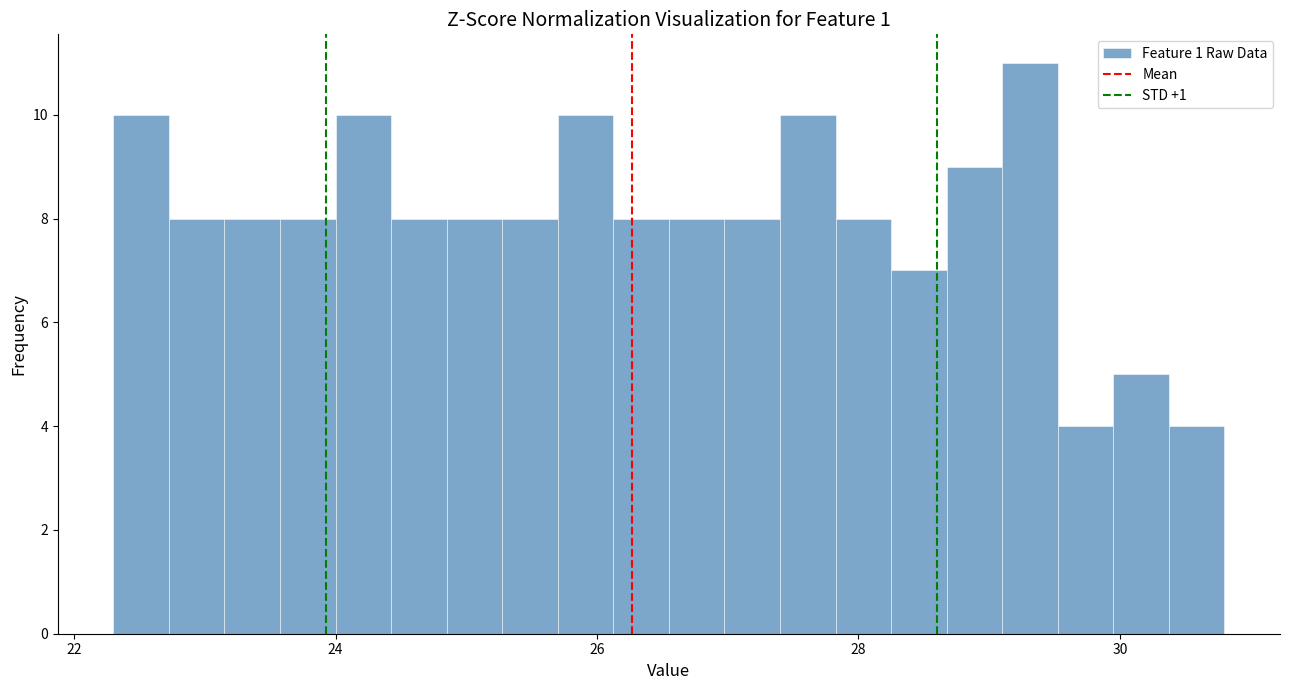

Read against the x-axis, roughly where is the centre of the tallest bar?

29.4